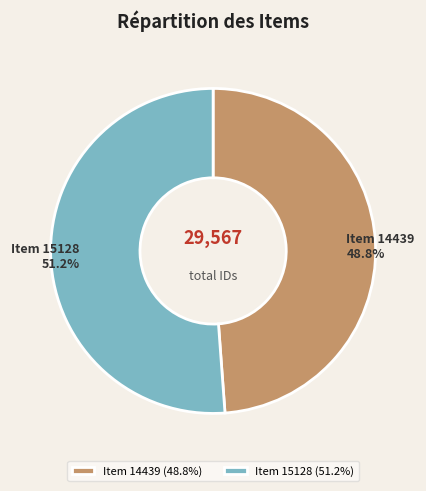

What percentage is the Item 15128 slice, to the nearest percent?

51%